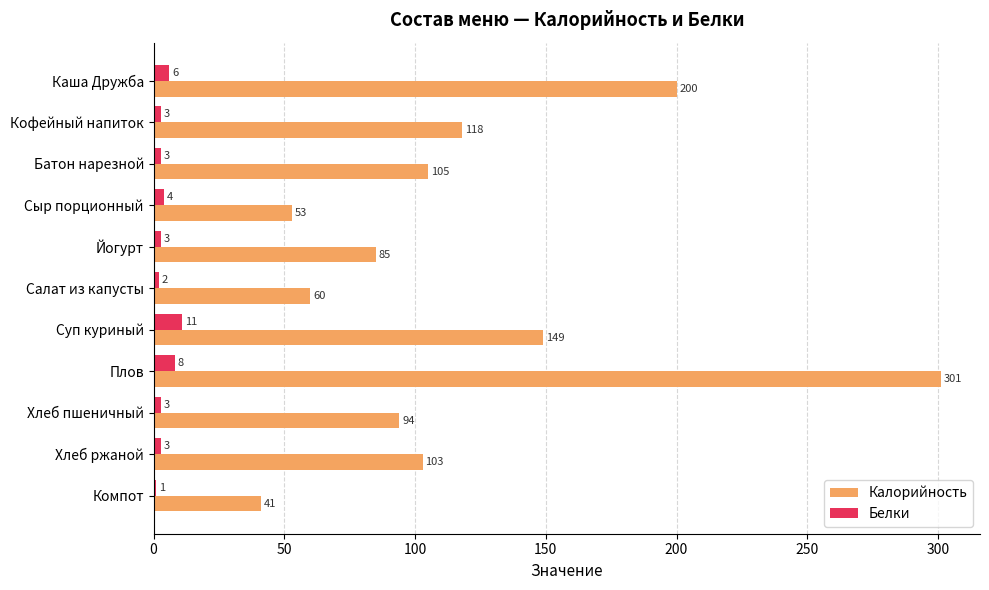

Which series has the largest total across all categories?

Калорийность